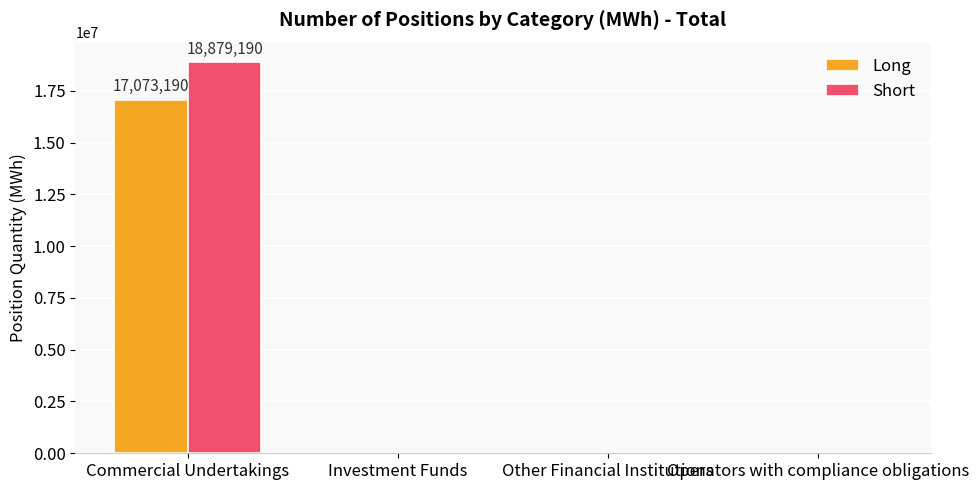

The value of Long at Operators with compliance obligations is 0. True or false?

True